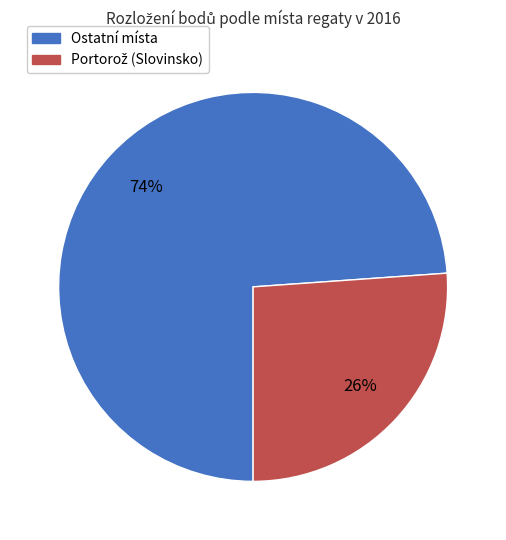

To the nearest percent, what is the average slice percentage?

50%